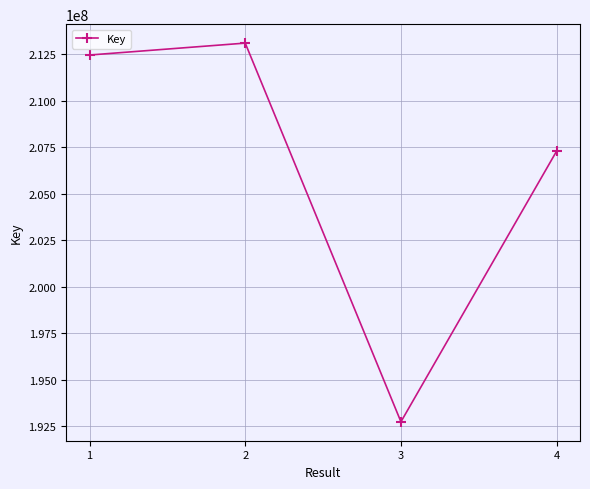

What value does the data have at 1?

212463714